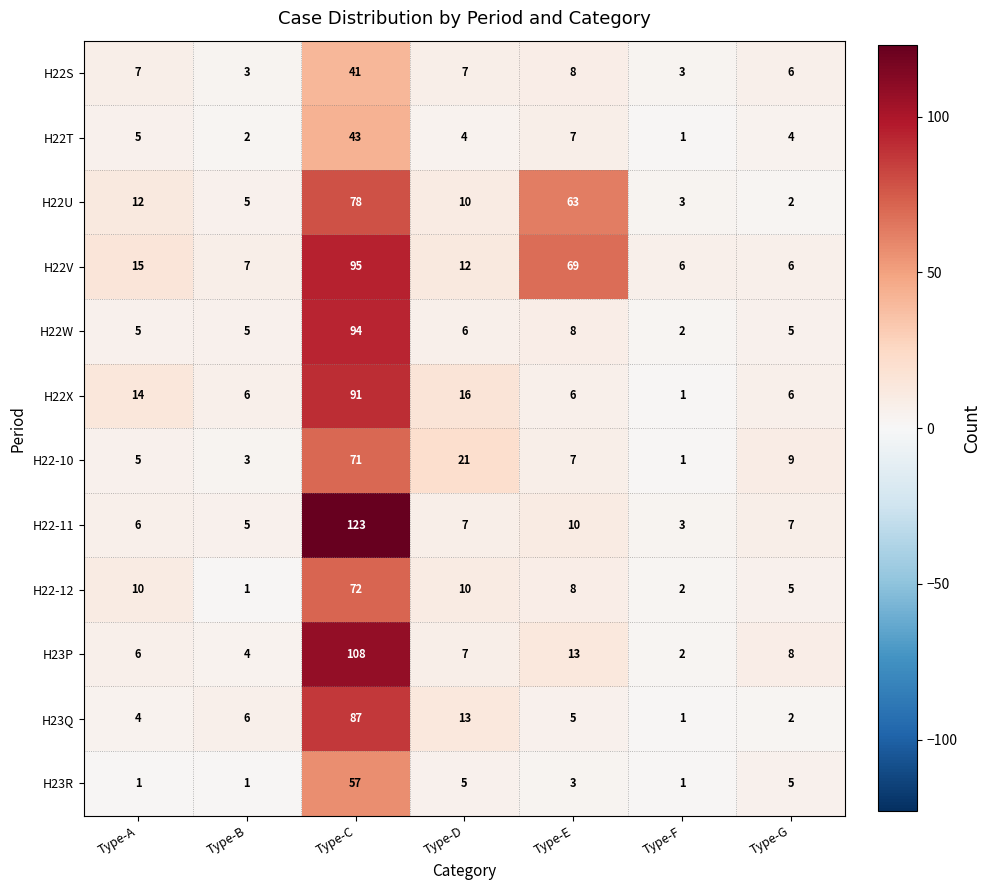

At which category is the sum across all series the highest?

Type-C